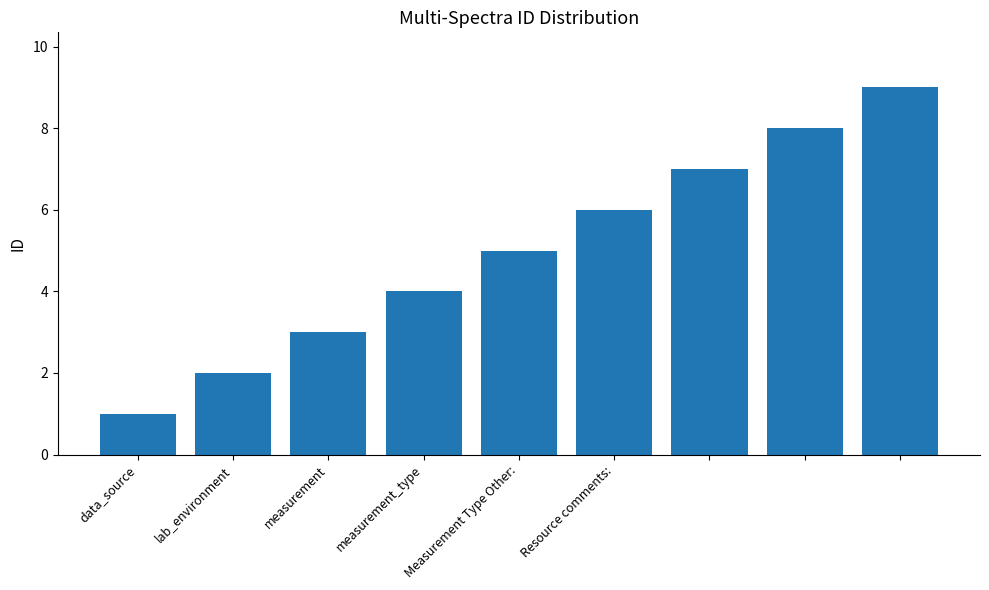

What is the average value?

5